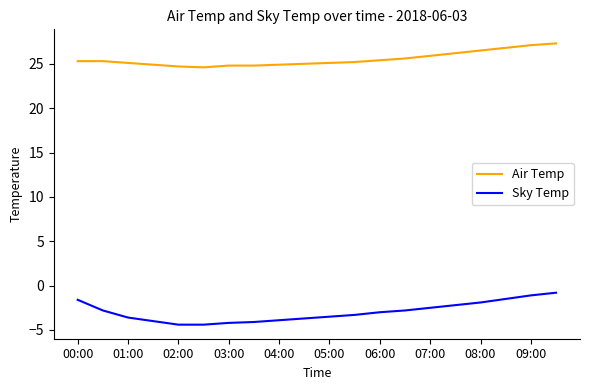

Which series has the largest total across all categories?

Air Temp